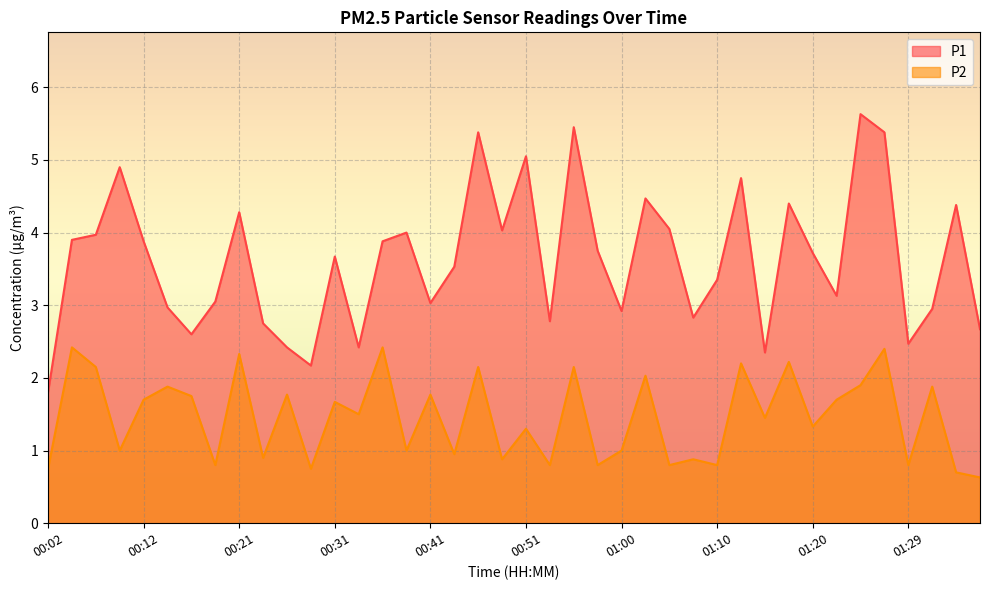

What is the difference between the second highest and second lowest values in the P1 series?

3.3